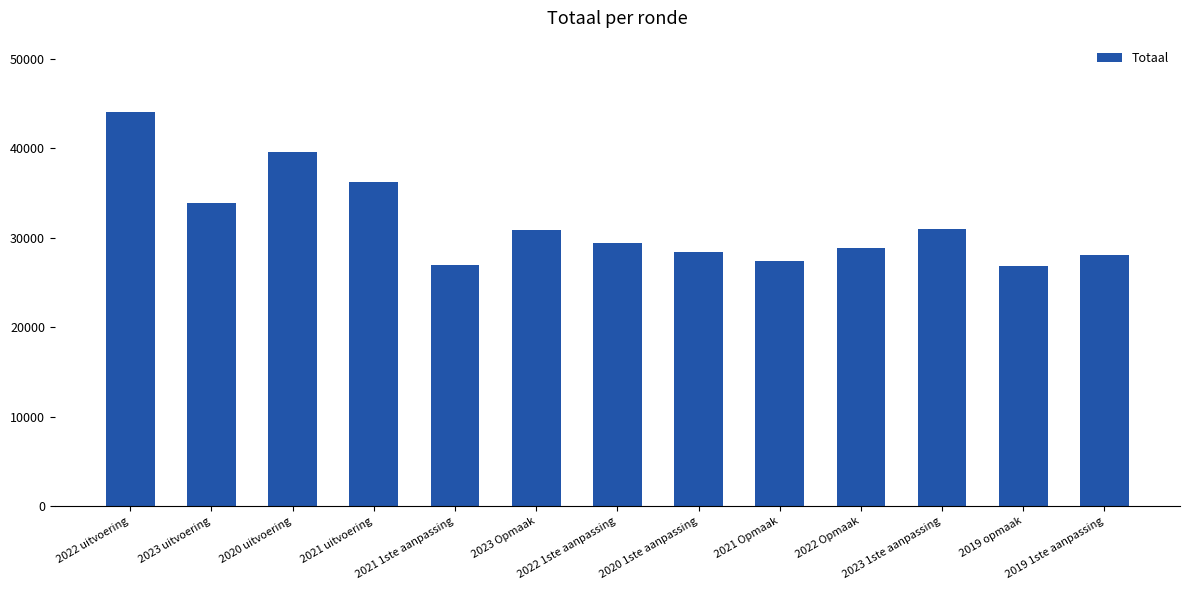

Which category has the highest value across all series?

2022 uitvoering